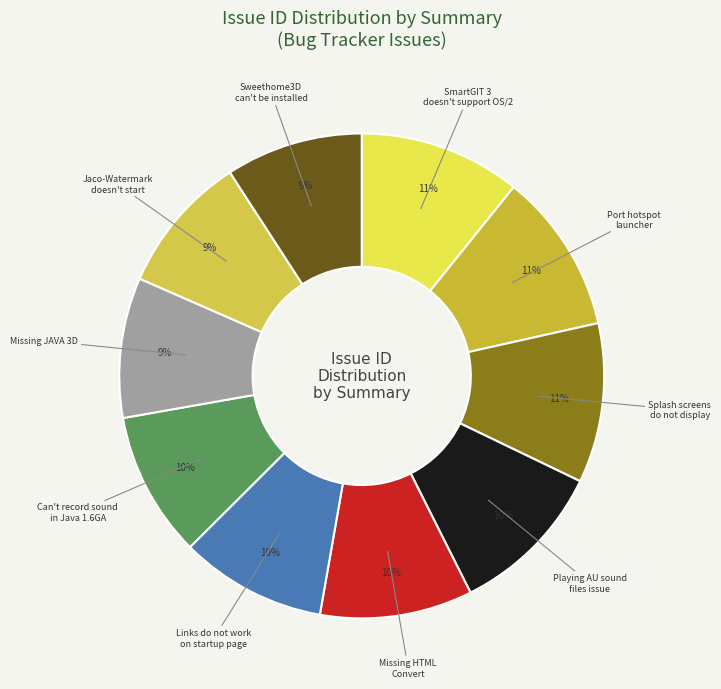

Does any single category account for the majority?

No